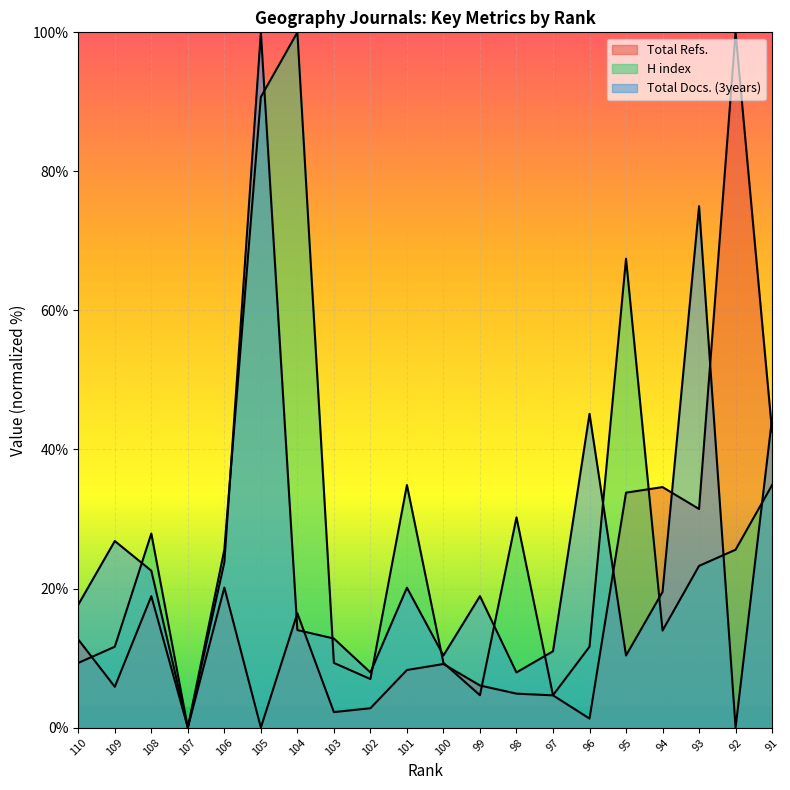

Reading right to left, transcribe all the data shown in this chart.

Total Refs.: 91=42.6	92=100.0	93=31.4	94=34.6	95=33.8	96=1.3	97=4.6	98=4.9	99=6.1	100=9.1	101=8.3	102=2.8	103=2.2	104=16.4	105=0.0	106=20.1	107=0.0	108=18.9	109=5.9	110=12.7
H index: 91=34.9	92=25.6	93=23.3	94=14.0	95=67.4	96=11.6	97=4.7	98=30.2	99=4.7	100=9.3	101=34.9	102=7.0	103=9.3	104=100.0	105=90.7	106=25.6	107=0.0	108=27.9	109=11.6	110=9.3
Total Docs. (3years): 91=44.5	92=0.0	93=75.0	94=19.5	95=10.4	96=45.1	97=11.0	98=7.9	99=18.9	100=10.4	101=20.1	102=7.9	103=12.8	104=14.0	105=100.0	106=23.8	107=0.0	108=22.6	109=26.8	110=17.7